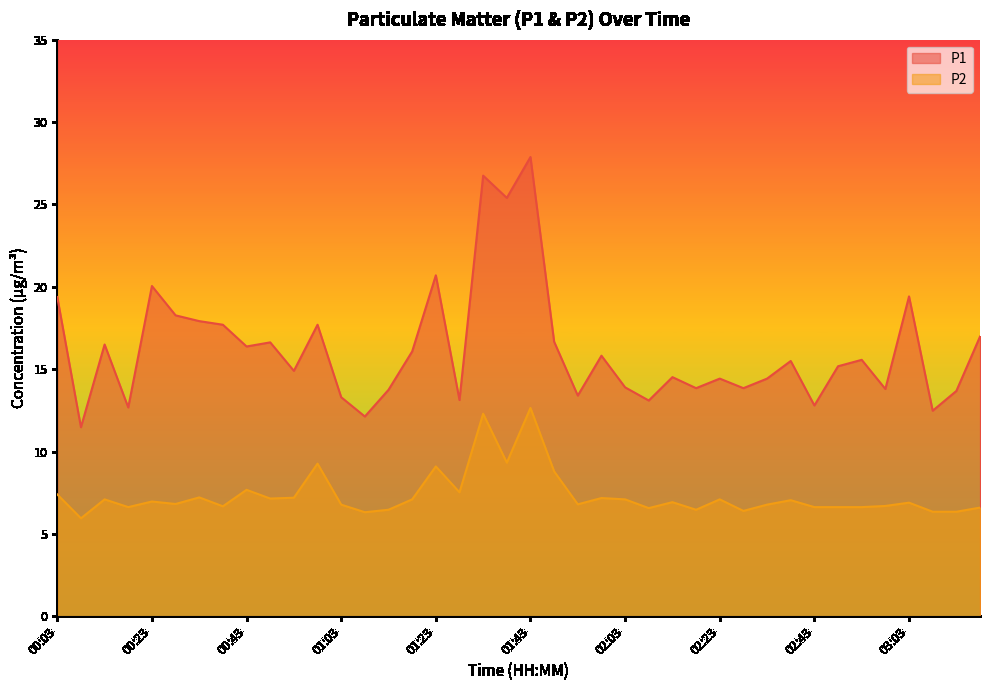

How many interior local valleys does the P2 series have?

12